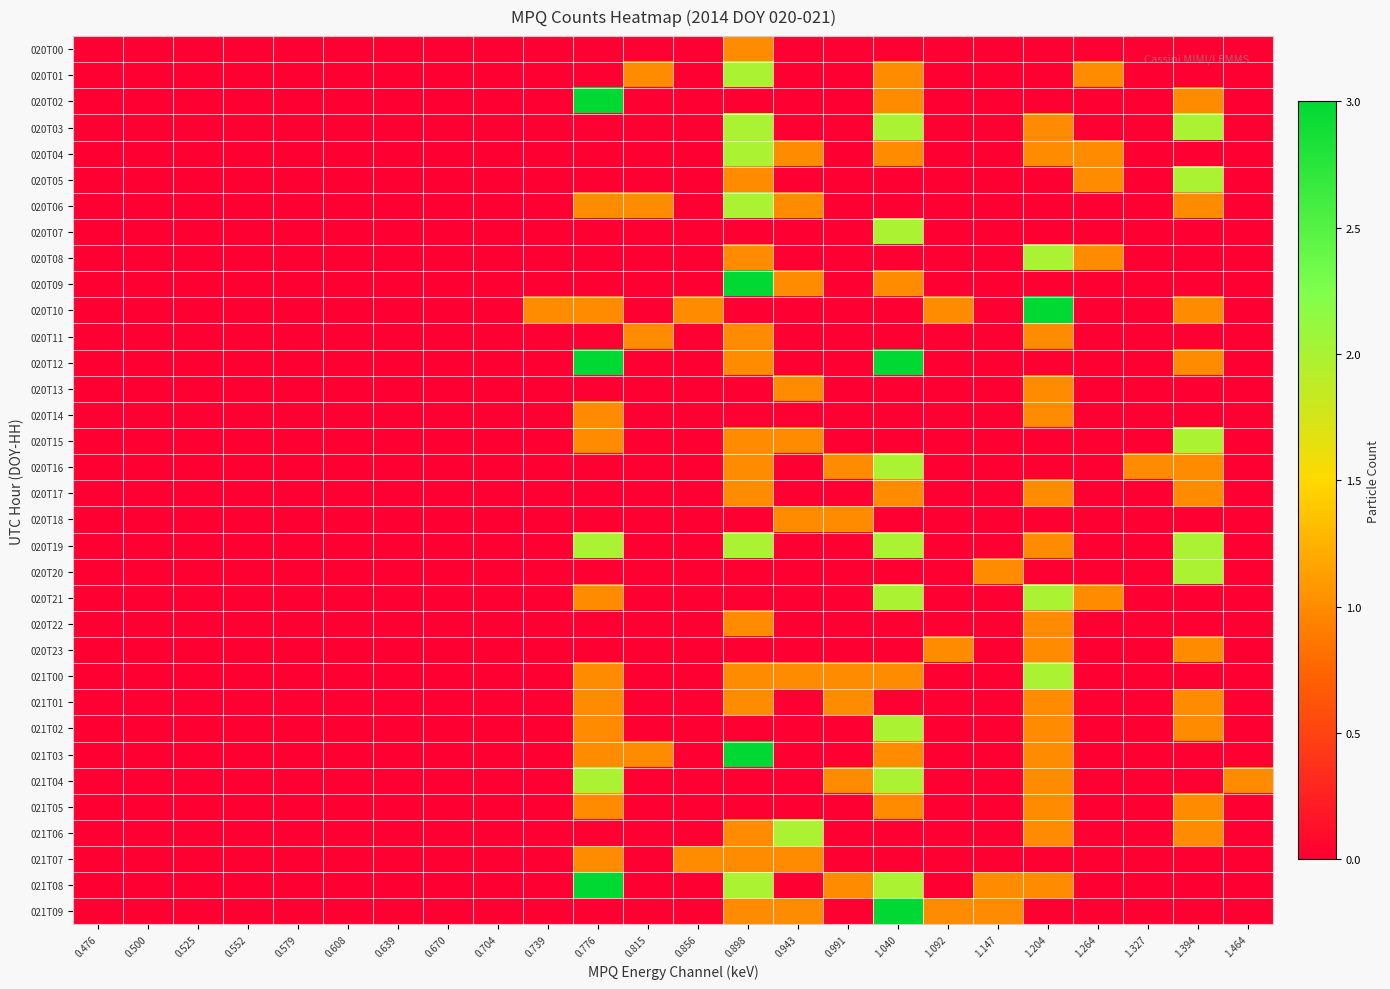

Reading right to left, list all the values displayed in this chart.

020T00: 1.464=0	1.394=0	1.327=0	1.264=0	1.204=0	1.147=0	1.092=0	1.040=0	0.991=0	0.943=0	0.898=1	0.856=0	0.815=0	0.776=0	0.739=0	0.704=0	0.670=0	0.639=0	0.608=0	0.579=0	0.552=0	0.525=0	0.500=0	0.476=0
020T01: 1.464=0	1.394=0	1.327=0	1.264=1	1.204=0	1.147=0	1.092=0	1.040=1	0.991=0	0.943=0	0.898=2	0.856=0	0.815=1	0.776=0	0.739=0	0.704=0	0.670=0	0.639=0	0.608=0	0.579=0	0.552=0	0.525=0	0.500=0	0.476=0
020T02: 1.464=0	1.394=1	1.327=0	1.264=0	1.204=0	1.147=0	1.092=0	1.040=1	0.991=0	0.943=0	0.898=0	0.856=0	0.815=0	0.776=3	0.739=0	0.704=0	0.670=0	0.639=0	0.608=0	0.579=0	0.552=0	0.525=0	0.500=0	0.476=0
020T03: 1.464=0	1.394=2	1.327=0	1.264=0	1.204=1	1.147=0	1.092=0	1.040=2	0.991=0	0.943=0	0.898=2	0.856=0	0.815=0	0.776=0	0.739=0	0.704=0	0.670=0	0.639=0	0.608=0	0.579=0	0.552=0	0.525=0	0.500=0	0.476=0
020T04: 1.464=0	1.394=0	1.327=0	1.264=1	1.204=1	1.147=0	1.092=0	1.040=1	0.991=0	0.943=1	0.898=2	0.856=0	0.815=0	0.776=0	0.739=0	0.704=0	0.670=0	0.639=0	0.608=0	0.579=0	0.552=0	0.525=0	0.500=0	0.476=0
020T05: 1.464=0	1.394=2	1.327=0	1.264=1	1.204=0	1.147=0	1.092=0	1.040=0	0.991=0	0.943=0	0.898=1	0.856=0	0.815=0	0.776=0	0.739=0	0.704=0	0.670=0	0.639=0	0.608=0	0.579=0	0.552=0	0.525=0	0.500=0	0.476=0
020T06: 1.464=0	1.394=1	1.327=0	1.264=0	1.204=0	1.147=0	1.092=0	1.040=0	0.991=0	0.943=1	0.898=2	0.856=0	0.815=1	0.776=1	0.739=0	0.704=0	0.670=0	0.639=0	0.608=0	0.579=0	0.552=0	0.525=0	0.500=0	0.476=0
020T07: 1.464=0	1.394=0	1.327=0	1.264=0	1.204=0	1.147=0	1.092=0	1.040=2	0.991=0	0.943=0	0.898=0	0.856=0	0.815=0	0.776=0	0.739=0	0.704=0	0.670=0	0.639=0	0.608=0	0.579=0	0.552=0	0.525=0	0.500=0	0.476=0
020T08: 1.464=0	1.394=0	1.327=0	1.264=1	1.204=2	1.147=0	1.092=0	1.040=0	0.991=0	0.943=0	0.898=1	0.856=0	0.815=0	0.776=0	0.739=0	0.704=0	0.670=0	0.639=0	0.608=0	0.579=0	0.552=0	0.525=0	0.500=0	0.476=0
020T09: 1.464=0	1.394=0	1.327=0	1.264=0	1.204=0	1.147=0	1.092=0	1.040=1	0.991=0	0.943=1	0.898=3	0.856=0	0.815=0	0.776=0	0.739=0	0.704=0	0.670=0	0.639=0	0.608=0	0.579=0	0.552=0	0.525=0	0.500=0	0.476=0
020T10: 1.464=0	1.394=1	1.327=0	1.264=0	1.204=3	1.147=0	1.092=1	1.040=0	0.991=0	0.943=0	0.898=0	0.856=1	0.815=0	0.776=1	0.739=1	0.704=0	0.670=0	0.639=0	0.608=0	0.579=0	0.552=0	0.525=0	0.500=0	0.476=0
020T11: 1.464=0	1.394=0	1.327=0	1.264=0	1.204=1	1.147=0	1.092=0	1.040=0	0.991=0	0.943=0	0.898=1	0.856=0	0.815=1	0.776=0	0.739=0	0.704=0	0.670=0	0.639=0	0.608=0	0.579=0	0.552=0	0.525=0	0.500=0	0.476=0
020T12: 1.464=0	1.394=1	1.327=0	1.264=0	1.204=0	1.147=0	1.092=0	1.040=3	0.991=0	0.943=0	0.898=1	0.856=0	0.815=0	0.776=3	0.739=0	0.704=0	0.670=0	0.639=0	0.608=0	0.579=0	0.552=0	0.525=0	0.500=0	0.476=0
020T13: 1.464=0	1.394=0	1.327=0	1.264=0	1.204=1	1.147=0	1.092=0	1.040=0	0.991=0	0.943=1	0.898=0	0.856=0	0.815=0	0.776=0	0.739=0	0.704=0	0.670=0	0.639=0	0.608=0	0.579=0	0.552=0	0.525=0	0.500=0	0.476=0
020T14: 1.464=0	1.394=0	1.327=0	1.264=0	1.204=1	1.147=0	1.092=0	1.040=0	0.991=0	0.943=0	0.898=0	0.856=0	0.815=0	0.776=1	0.739=0	0.704=0	0.670=0	0.639=0	0.608=0	0.579=0	0.552=0	0.525=0	0.500=0	0.476=0
020T15: 1.464=0	1.394=2	1.327=0	1.264=0	1.204=0	1.147=0	1.092=0	1.040=0	0.991=0	0.943=1	0.898=1	0.856=0	0.815=0	0.776=1	0.739=0	0.704=0	0.670=0	0.639=0	0.608=0	0.579=0	0.552=0	0.525=0	0.500=0	0.476=0
020T16: 1.464=0	1.394=1	1.327=1	1.264=0	1.204=0	1.147=0	1.092=0	1.040=2	0.991=1	0.943=0	0.898=1	0.856=0	0.815=0	0.776=0	0.739=0	0.704=0	0.670=0	0.639=0	0.608=0	0.579=0	0.552=0	0.525=0	0.500=0	0.476=0
020T17: 1.464=0	1.394=1	1.327=0	1.264=0	1.204=1	1.147=0	1.092=0	1.040=1	0.991=0	0.943=0	0.898=1	0.856=0	0.815=0	0.776=0	0.739=0	0.704=0	0.670=0	0.639=0	0.608=0	0.579=0	0.552=0	0.525=0	0.500=0	0.476=0
020T18: 1.464=0	1.394=0	1.327=0	1.264=0	1.204=0	1.147=0	1.092=0	1.040=0	0.991=1	0.943=1	0.898=0	0.856=0	0.815=0	0.776=0	0.739=0	0.704=0	0.670=0	0.639=0	0.608=0	0.579=0	0.552=0	0.525=0	0.500=0	0.476=0
020T19: 1.464=0	1.394=2	1.327=0	1.264=0	1.204=1	1.147=0	1.092=0	1.040=2	0.991=0	0.943=0	0.898=2	0.856=0	0.815=0	0.776=2	0.739=0	0.704=0	0.670=0	0.639=0	0.608=0	0.579=0	0.552=0	0.525=0	0.500=0	0.476=0
020T20: 1.464=0	1.394=2	1.327=0	1.264=0	1.204=0	1.147=1	1.092=0	1.040=0	0.991=0	0.943=0	0.898=0	0.856=0	0.815=0	0.776=0	0.739=0	0.704=0	0.670=0	0.639=0	0.608=0	0.579=0	0.552=0	0.525=0	0.500=0	0.476=0
020T21: 1.464=0	1.394=0	1.327=0	1.264=1	1.204=2	1.147=0	1.092=0	1.040=2	0.991=0	0.943=0	0.898=0	0.856=0	0.815=0	0.776=1	0.739=0	0.704=0	0.670=0	0.639=0	0.608=0	0.579=0	0.552=0	0.525=0	0.500=0	0.476=0
020T22: 1.464=0	1.394=0	1.327=0	1.264=0	1.204=1	1.147=0	1.092=0	1.040=0	0.991=0	0.943=0	0.898=1	0.856=0	0.815=0	0.776=0	0.739=0	0.704=0	0.670=0	0.639=0	0.608=0	0.579=0	0.552=0	0.525=0	0.500=0	0.476=0
020T23: 1.464=0	1.394=1	1.327=0	1.264=0	1.204=1	1.147=0	1.092=1	1.040=0	0.991=0	0.943=0	0.898=0	0.856=0	0.815=0	0.776=0	0.739=0	0.704=0	0.670=0	0.639=0	0.608=0	0.579=0	0.552=0	0.525=0	0.500=0	0.476=0
021T00: 1.464=0	1.394=0	1.327=0	1.264=0	1.204=2	1.147=0	1.092=0	1.040=1	0.991=1	0.943=1	0.898=1	0.856=0	0.815=0	0.776=1	0.739=0	0.704=0	0.670=0	0.639=0	0.608=0	0.579=0	0.552=0	0.525=0	0.500=0	0.476=0
021T01: 1.464=0	1.394=1	1.327=0	1.264=0	1.204=1	1.147=0	1.092=0	1.040=0	0.991=1	0.943=0	0.898=1	0.856=0	0.815=0	0.776=1	0.739=0	0.704=0	0.670=0	0.639=0	0.608=0	0.579=0	0.552=0	0.525=0	0.500=0	0.476=0
021T02: 1.464=0	1.394=1	1.327=0	1.264=0	1.204=1	1.147=0	1.092=0	1.040=2	0.991=0	0.943=0	0.898=0	0.856=0	0.815=0	0.776=1	0.739=0	0.704=0	0.670=0	0.639=0	0.608=0	0.579=0	0.552=0	0.525=0	0.500=0	0.476=0
021T03: 1.464=0	1.394=0	1.327=0	1.264=0	1.204=1	1.147=0	1.092=0	1.040=1	0.991=0	0.943=0	0.898=3	0.856=0	0.815=1	0.776=1	0.739=0	0.704=0	0.670=0	0.639=0	0.608=0	0.579=0	0.552=0	0.525=0	0.500=0	0.476=0
021T04: 1.464=1	1.394=0	1.327=0	1.264=0	1.204=1	1.147=0	1.092=0	1.040=2	0.991=1	0.943=0	0.898=0	0.856=0	0.815=0	0.776=2	0.739=0	0.704=0	0.670=0	0.639=0	0.608=0	0.579=0	0.552=0	0.525=0	0.500=0	0.476=0
021T05: 1.464=0	1.394=1	1.327=0	1.264=0	1.204=1	1.147=0	1.092=0	1.040=1	0.991=0	0.943=0	0.898=0	0.856=0	0.815=0	0.776=1	0.739=0	0.704=0	0.670=0	0.639=0	0.608=0	0.579=0	0.552=0	0.525=0	0.500=0	0.476=0
021T06: 1.464=0	1.394=1	1.327=0	1.264=0	1.204=1	1.147=0	1.092=0	1.040=0	0.991=0	0.943=2	0.898=1	0.856=0	0.815=0	0.776=0	0.739=0	0.704=0	0.670=0	0.639=0	0.608=0	0.579=0	0.552=0	0.525=0	0.500=0	0.476=0
021T07: 1.464=0	1.394=0	1.327=0	1.264=0	1.204=0	1.147=0	1.092=0	1.040=0	0.991=0	0.943=1	0.898=1	0.856=1	0.815=0	0.776=1	0.739=0	0.704=0	0.670=0	0.639=0	0.608=0	0.579=0	0.552=0	0.525=0	0.500=0	0.476=0
021T08: 1.464=0	1.394=0	1.327=0	1.264=0	1.204=1	1.147=1	1.092=0	1.040=2	0.991=1	0.943=0	0.898=2	0.856=0	0.815=0	0.776=3	0.739=0	0.704=0	0.670=0	0.639=0	0.608=0	0.579=0	0.552=0	0.525=0	0.500=0	0.476=0
021T09: 1.464=0	1.394=0	1.327=0	1.264=0	1.204=0	1.147=1	1.092=1	1.040=3	0.991=0	0.943=1	0.898=1	0.856=0	0.815=0	0.776=0	0.739=0	0.704=0	0.670=0	0.639=0	0.608=0	0.579=0	0.552=0	0.525=0	0.500=0	0.476=0